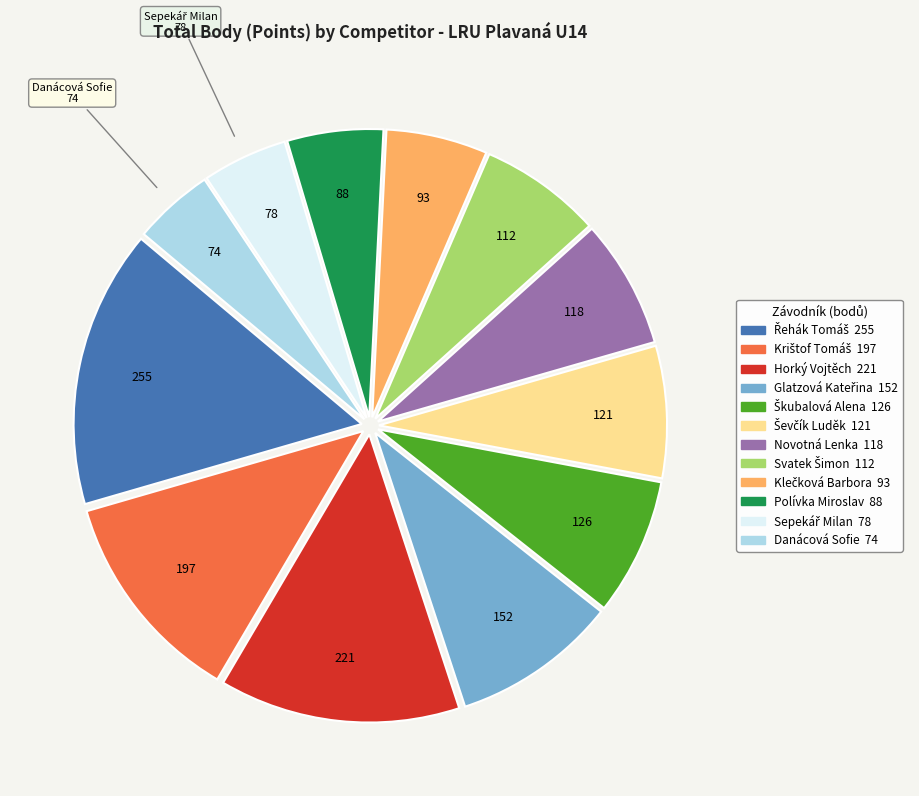

Does any single category account for the majority?

No